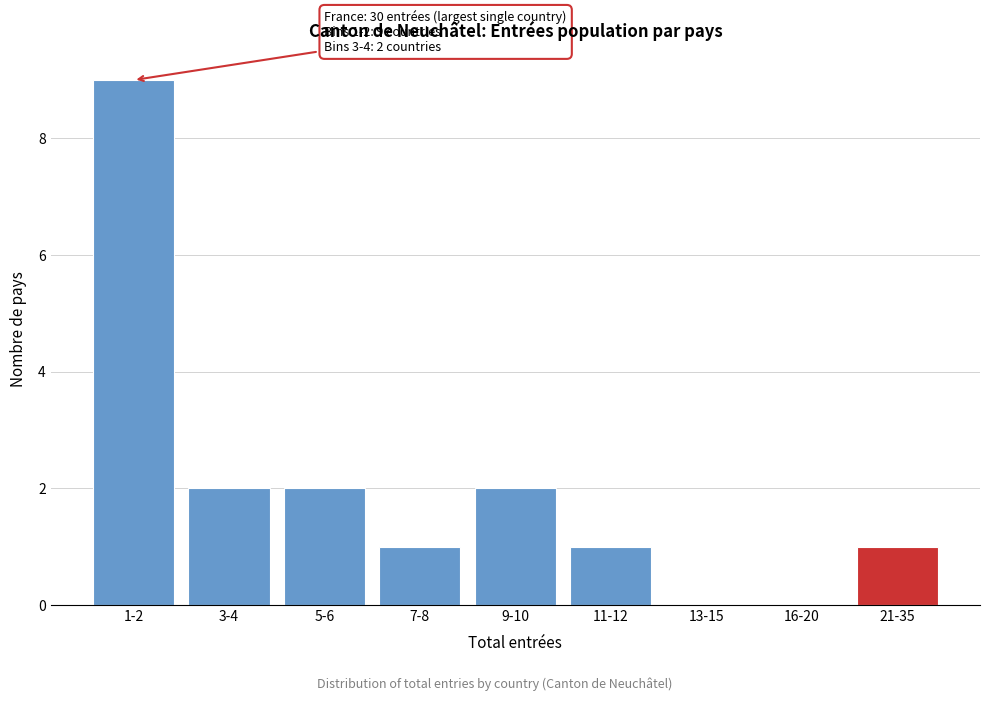

Reading left to right, transcribe all the data shown in this chart.

1-2=9	3-4=2	5-6=2	7-8=1	9-10=2	11-12=1	13-15=0	16-20=0	21-35=1